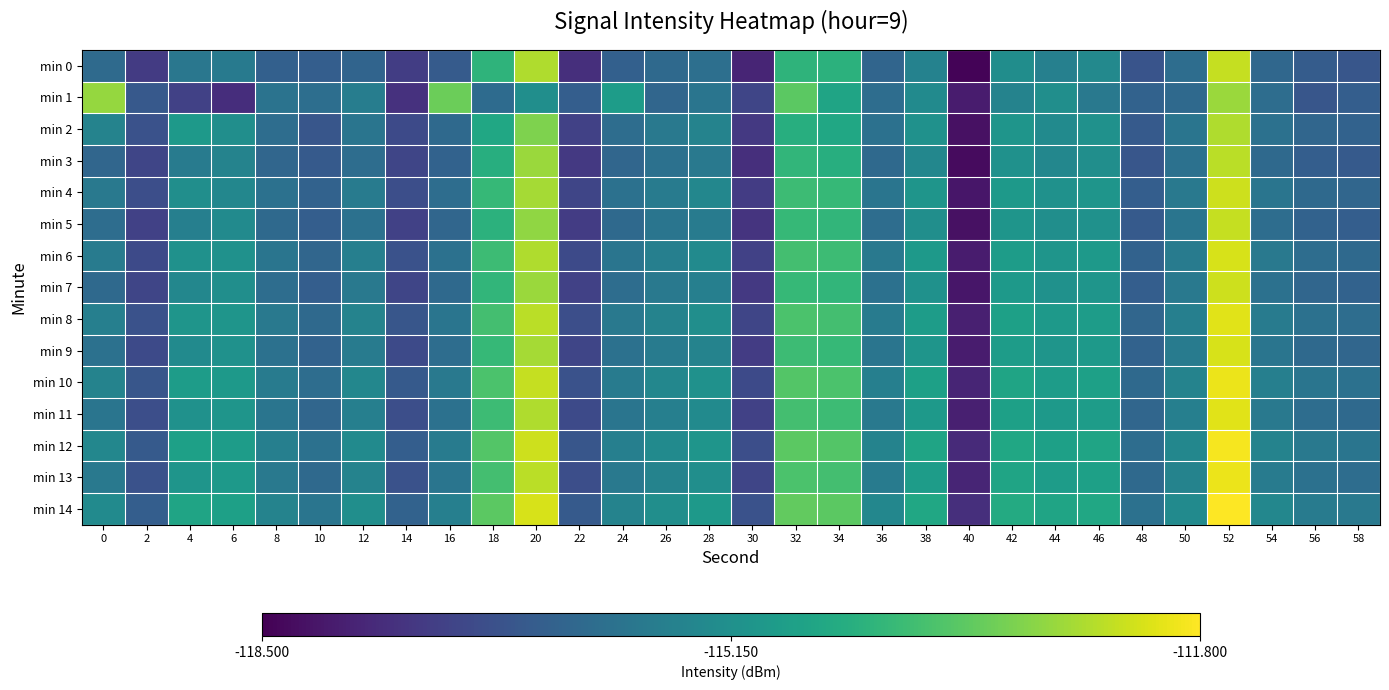

Reading left to right, list all the values displayed in this chart.

min 0: 0=-116.2	2=-117.3	4=-115.8	6=-115.7	8=-116.4	10=-116.5	12=-116.4	14=-117.3	16=-116.6	18=-114.1	20=-112.6	22=-117.6	24=-116.5	26=-116.2	28=-116.1	30=-117.8	32=-114.1	34=-114.2	36=-116.3	38=-115.5	40=-118.4	42=-115.2	44=-115.6	46=-115.4	48=-116.8	50=-116.1	52=-112.4	54=-116.3	56=-116.5	58=-116.7
min 1: 0=-112.9	2=-116.6	4=-117.2	6=-117.6	8=-116.0	10=-116.1	12=-115.7	14=-117.5	16=-113.3	18=-116.2	20=-115.2	22=-116.5	24=-114.8	26=-116.3	28=-115.9	30=-117.1	32=-113.5	34=-114.6	36=-116.1	38=-115.3	40=-118.0	42=-115.5	44=-115.2	46=-115.8	48=-116.4	50=-116.2	52=-112.8	54=-116.1	56=-116.7	58=-116.5
min 2: 0=-115.5	2=-116.8	4=-114.9	6=-115.2	8=-116.1	10=-116.7	12=-115.9	14=-117.0	16=-116.2	18=-114.5	20=-113.1	22=-117.2	24=-116.1	26=-115.8	28=-115.5	30=-117.4	32=-114.3	34=-114.5	36=-116.0	38=-115.1	40=-118.2	42=-115.0	44=-115.3	46=-115.1	48=-116.6	50=-115.9	52=-112.6	54=-116.0	56=-116.3	58=-116.4
min 3: 0=-116.3	2=-117.1	4=-115.7	6=-115.5	8=-116.3	10=-116.6	12=-116.1	14=-117.1	16=-116.4	18=-114.3	20=-112.8	22=-117.4	24=-116.3	26=-116.0	28=-115.8	30=-117.6	32=-114.1	34=-114.3	36=-116.2	38=-115.4	40=-118.3	42=-115.1	44=-115.4	46=-115.2	48=-116.7	50=-116.0	52=-112.5	54=-116.2	56=-116.5	58=-116.6
min 4: 0=-115.8	2=-116.9	4=-115.2	6=-115.4	8=-116.0	10=-116.4	12=-115.7	14=-116.9	16=-116.1	18=-114.0	20=-112.7	22=-117.1	24=-116.0	26=-115.7	28=-115.4	30=-117.3	32=-113.9	34=-114.0	36=-115.9	38=-115.0	40=-118.1	42=-114.9	44=-115.1	46=-115.0	48=-116.5	50=-115.8	52=-112.3	54=-115.9	56=-116.2	58=-116.3
min 5: 0=-116.1	2=-117.2	4=-115.6	6=-115.3	8=-116.2	10=-116.5	12=-116.0	14=-117.2	16=-116.3	18=-114.2	20=-112.9	22=-117.3	24=-116.2	26=-115.9	28=-115.7	30=-117.5	32=-114.0	34=-114.1	36=-116.1	38=-115.2	40=-118.2	42=-115.0	44=-115.2	46=-115.1	48=-116.6	50=-115.9	52=-112.4	54=-116.1	56=-116.4	58=-116.5
min 6: 0=-115.7	2=-117.0	4=-115.1	6=-115.1	8=-115.9	10=-116.3	12=-115.6	14=-116.8	16=-116.0	18=-113.9	20=-112.6	22=-117.0	24=-115.9	26=-115.6	28=-115.3	30=-117.2	32=-113.8	34=-113.9	36=-115.8	38=-114.9	40=-118.0	42=-114.8	44=-115.0	46=-114.9	48=-116.4	50=-115.7	52=-112.2	54=-115.8	56=-116.1	58=-116.2
min 7: 0=-116.2	2=-117.1	4=-115.4	6=-115.2	8=-116.1	10=-116.5	12=-115.8	14=-117.1	16=-116.2	18=-114.1	20=-112.8	22=-117.2	24=-116.1	26=-115.8	28=-115.6	30=-117.4	32=-114.0	34=-114.1	36=-116.0	38=-115.1	40=-118.1	42=-114.9	44=-115.1	46=-115.0	48=-116.5	50=-115.8	52=-112.3	54=-116.0	56=-116.3	58=-116.4
min 8: 0=-115.6	2=-116.8	4=-115.0	6=-115.0	8=-115.8	10=-116.2	12=-115.5	14=-116.7	16=-115.9	18=-113.8	20=-112.5	22=-116.9	24=-115.8	26=-115.5	28=-115.2	30=-117.1	32=-113.7	34=-113.8	36=-115.7	38=-114.8	40=-117.9	42=-114.7	44=-114.9	46=-114.8	48=-116.3	50=-115.6	52=-112.1	54=-115.7	56=-116.0	58=-116.1
min 9: 0=-116.0	2=-117.0	4=-115.3	6=-115.1	8=-116.0	10=-116.4	12=-115.7	14=-117.0	16=-116.1	18=-114.0	20=-112.7	22=-117.1	24=-116.0	26=-115.7	28=-115.5	30=-117.3	32=-113.9	34=-114.0	36=-115.9	38=-115.0	40=-118.0	42=-114.8	44=-115.0	46=-114.9	48=-116.4	50=-115.7	52=-112.2	54=-115.9	56=-116.2	58=-116.3
min 10: 0=-115.5	2=-116.7	4=-114.8	6=-114.9	8=-115.7	10=-116.1	12=-115.4	14=-116.6	16=-115.8	18=-113.7	20=-112.4	22=-116.8	24=-115.7	26=-115.4	28=-115.1	30=-117.0	32=-113.6	34=-113.7	36=-115.6	38=-114.7	40=-117.8	42=-114.6	44=-114.8	46=-114.7	48=-116.2	50=-115.5	52=-112.0	54=-115.6	56=-115.9	58=-116.0
min 11: 0=-115.9	2=-116.9	4=-115.1	6=-115.0	8=-115.9	10=-116.3	12=-115.6	14=-116.9	16=-116.0	18=-113.9	20=-112.6	22=-117.0	24=-115.9	26=-115.6	28=-115.3	30=-117.2	32=-113.8	34=-113.9	36=-115.8	38=-114.9	40=-117.9	42=-114.7	44=-114.9	46=-114.8	48=-116.3	50=-115.6	52=-112.1	54=-115.8	56=-116.1	58=-116.2
min 12: 0=-115.4	2=-116.6	4=-114.7	6=-114.8	8=-115.6	10=-116.0	12=-115.3	14=-116.5	16=-115.7	18=-113.6	20=-112.3	22=-116.7	24=-115.6	26=-115.3	28=-115.0	30=-116.9	32=-113.5	34=-113.6	36=-115.5	38=-114.6	40=-117.7	42=-114.5	44=-114.7	46=-114.6	48=-116.1	50=-115.4	52=-111.9	54=-115.5	56=-115.8	58=-115.9
min 13: 0=-115.8	2=-116.8	4=-115.0	6=-114.9	8=-115.8	10=-116.2	12=-115.5	14=-116.8	16=-115.9	18=-113.8	20=-112.5	22=-116.9	24=-115.8	26=-115.5	28=-115.2	30=-117.1	32=-113.7	34=-113.8	36=-115.7	38=-114.8	40=-117.8	42=-114.6	44=-114.8	46=-114.7	48=-116.2	50=-115.5	52=-112.0	54=-115.7	56=-116.0	58=-116.1
min 14: 0=-115.3	2=-116.5	4=-114.6	6=-114.7	8=-115.5	10=-115.9	12=-115.2	14=-116.4	16=-115.6	18=-113.5	20=-112.2	22=-116.6	24=-115.5	26=-115.2	28=-114.9	30=-116.8	32=-113.4	34=-113.5	36=-115.4	38=-114.5	40=-117.6	42=-114.4	44=-114.6	46=-114.5	48=-116.0	50=-115.3	52=-111.8	54=-115.4	56=-115.7	58=-115.8